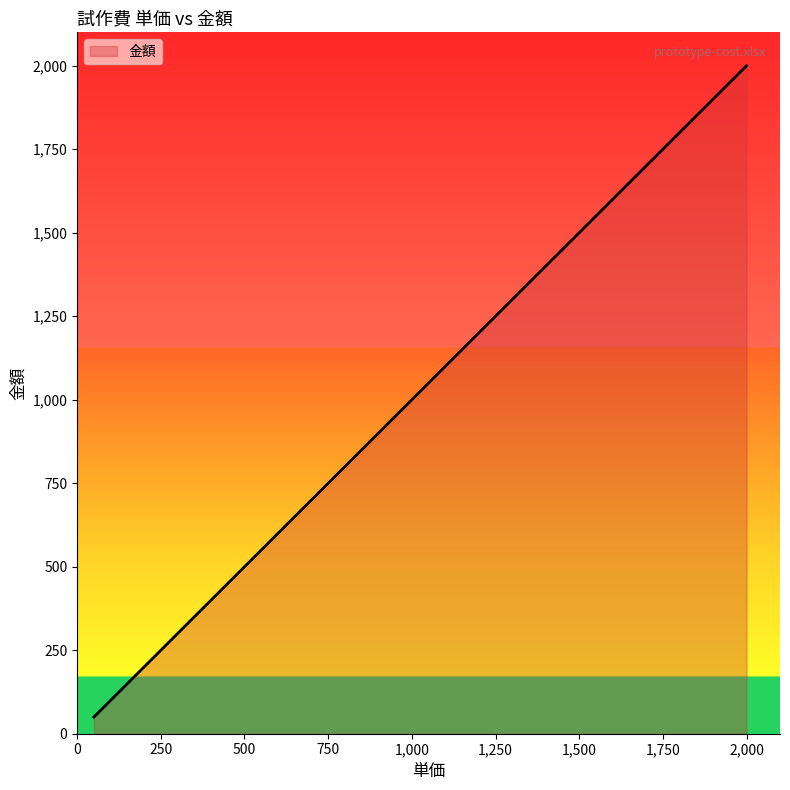

What is the maximum value shown in the chart?

2000